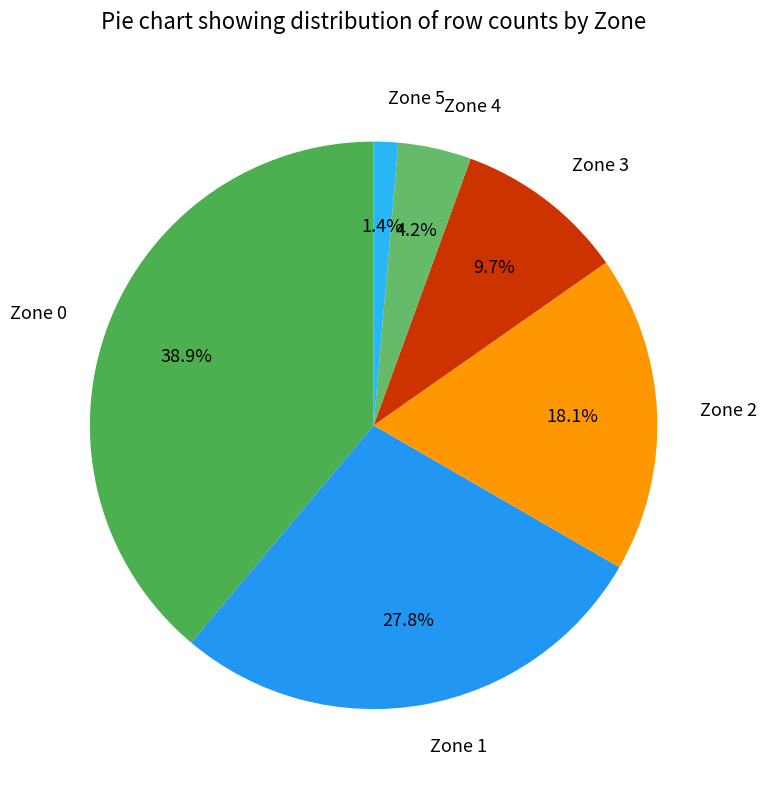

Which category has the biggest portion of the pie?

Zone 0